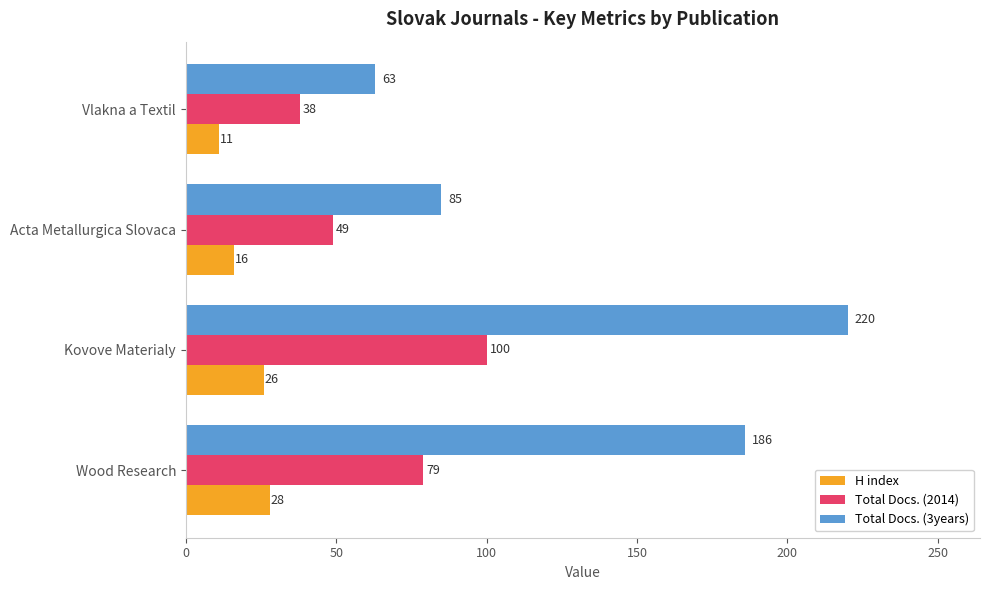

How many data points in H index are less than 26?

2